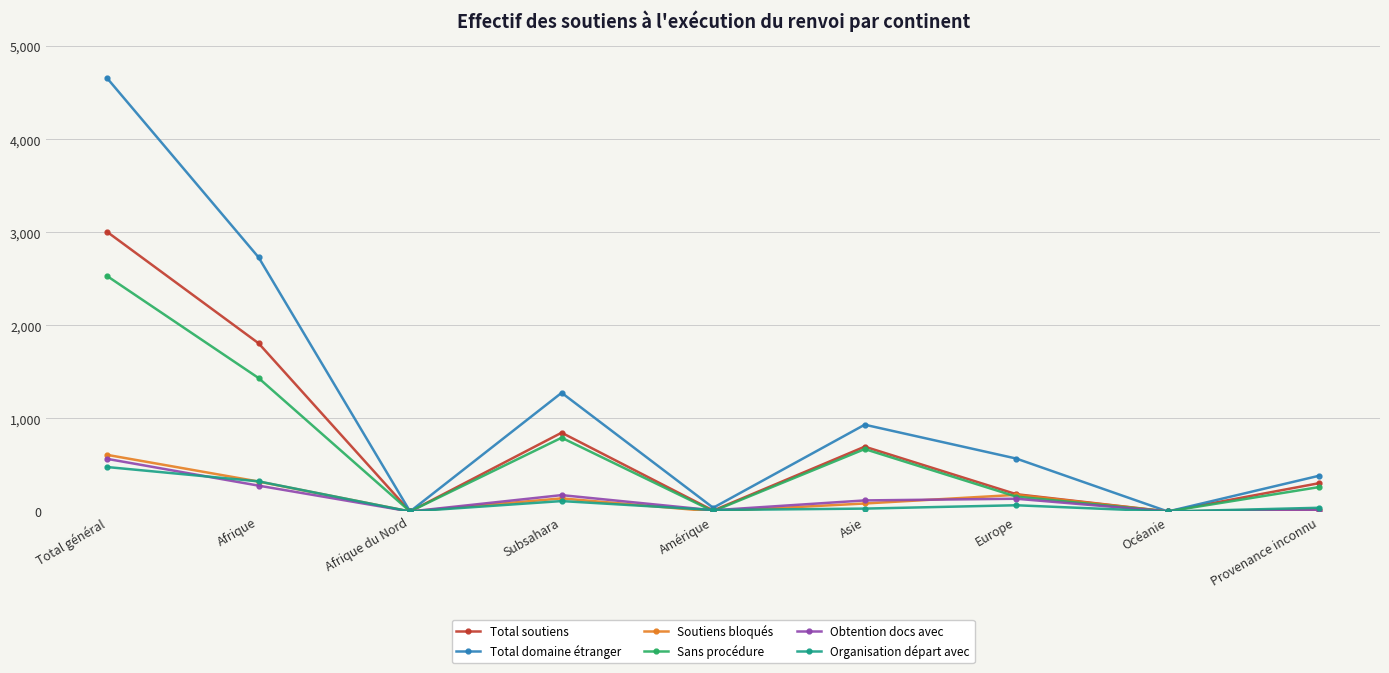

At which category is the sum across all series the highest?

Total général